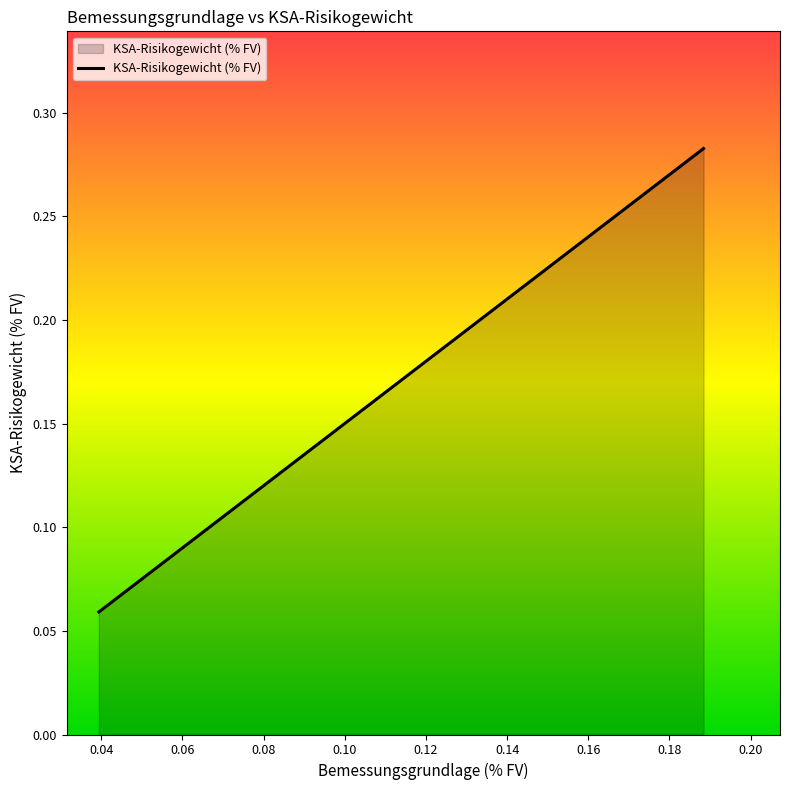

Does the chart display data point markers on the line(s)?

No